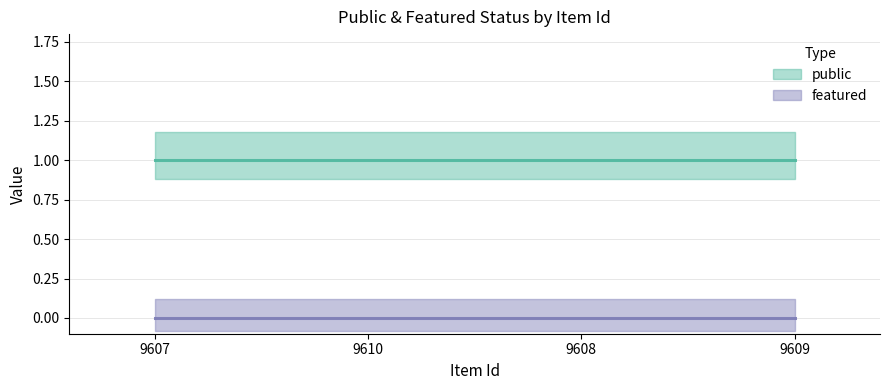

What position from the left is 9608?

3